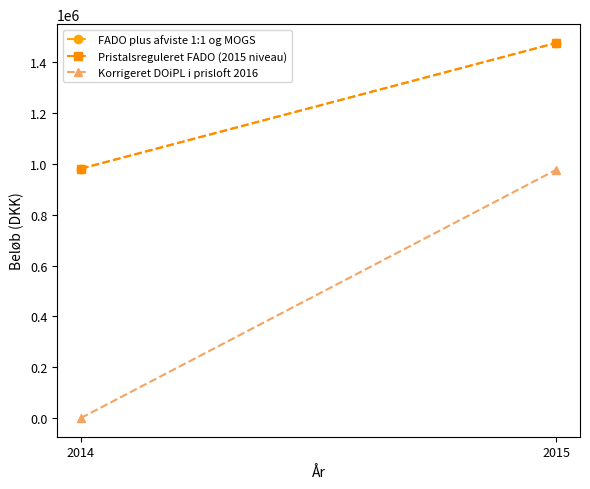

Which series changed the most between 2014 and 2015?

Korrigeret DOiPL i prisloft 2016